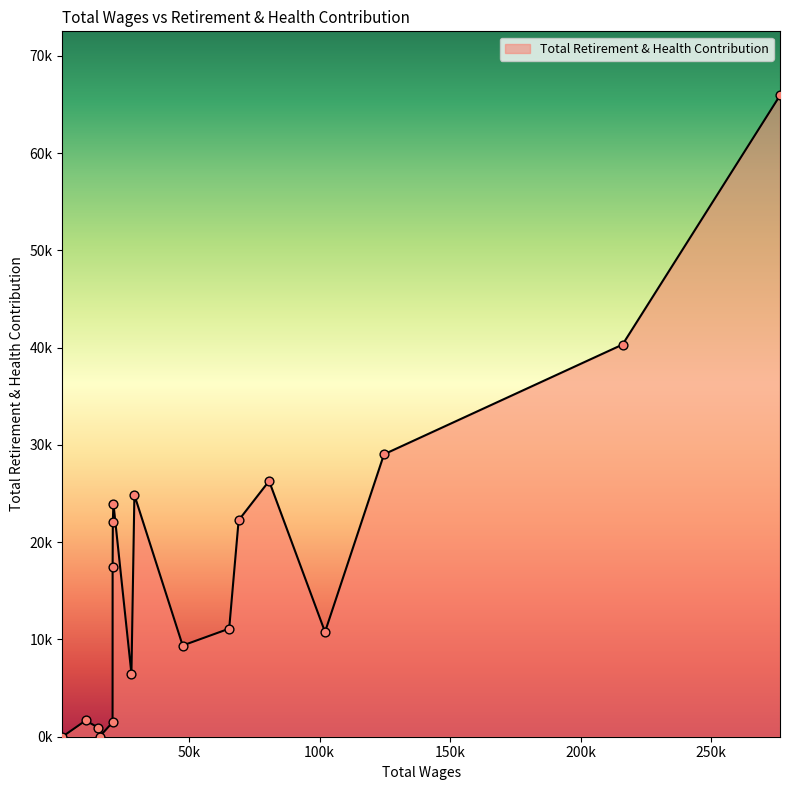

Does the chart have visible grid lines?

No